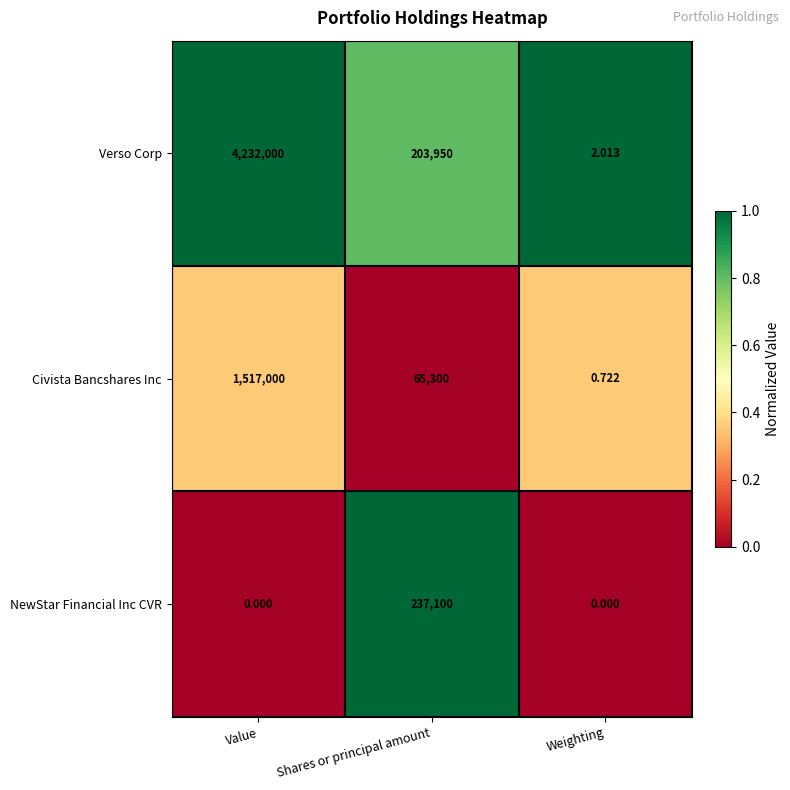

What is the total value across all series at Value?

5749000.0